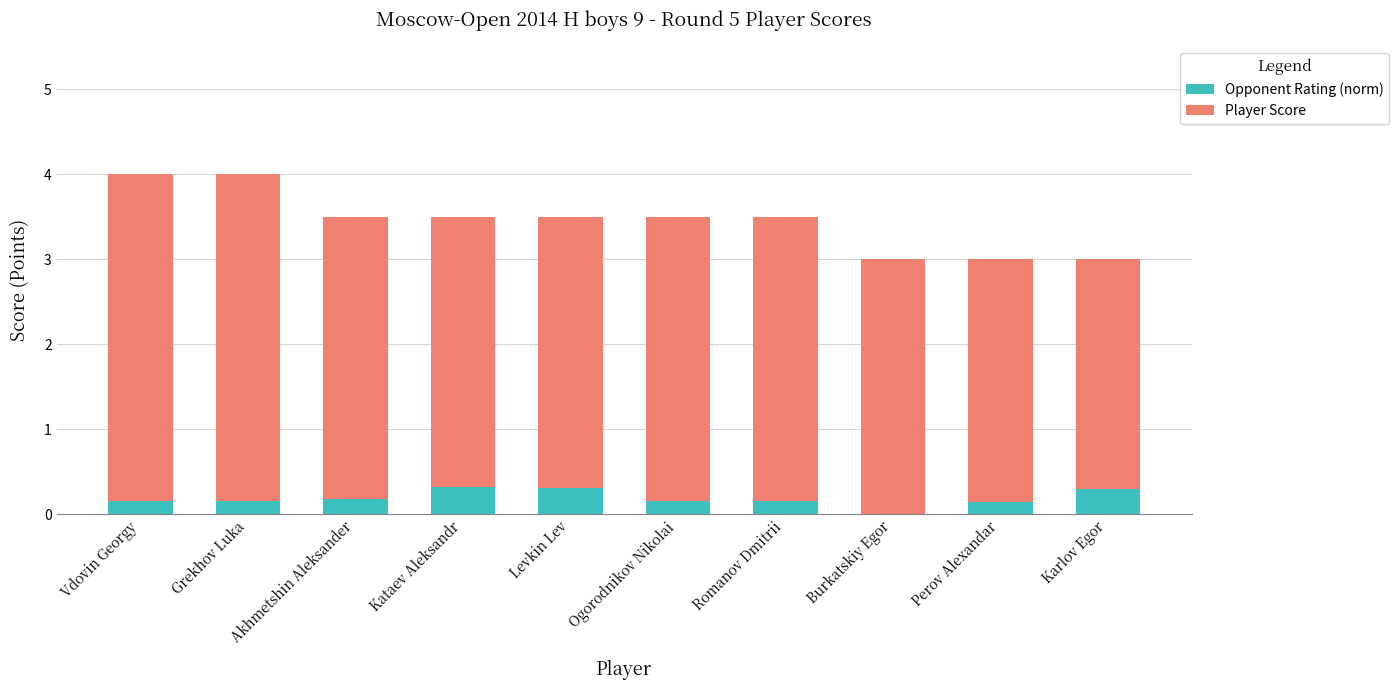

What value does the Opponent Rating (norm) series have at Karlov Egor?

0.3